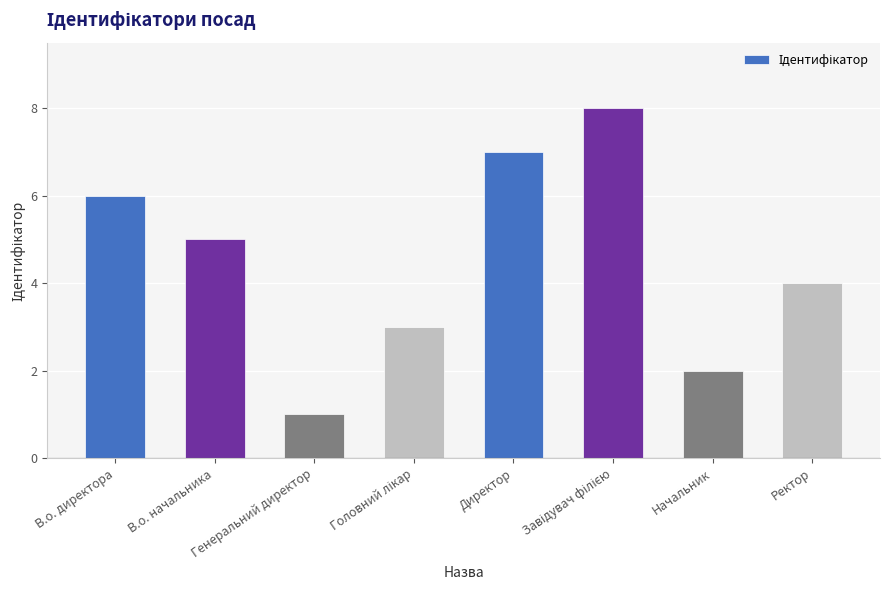

What position from the right is Генеральний директор?

6